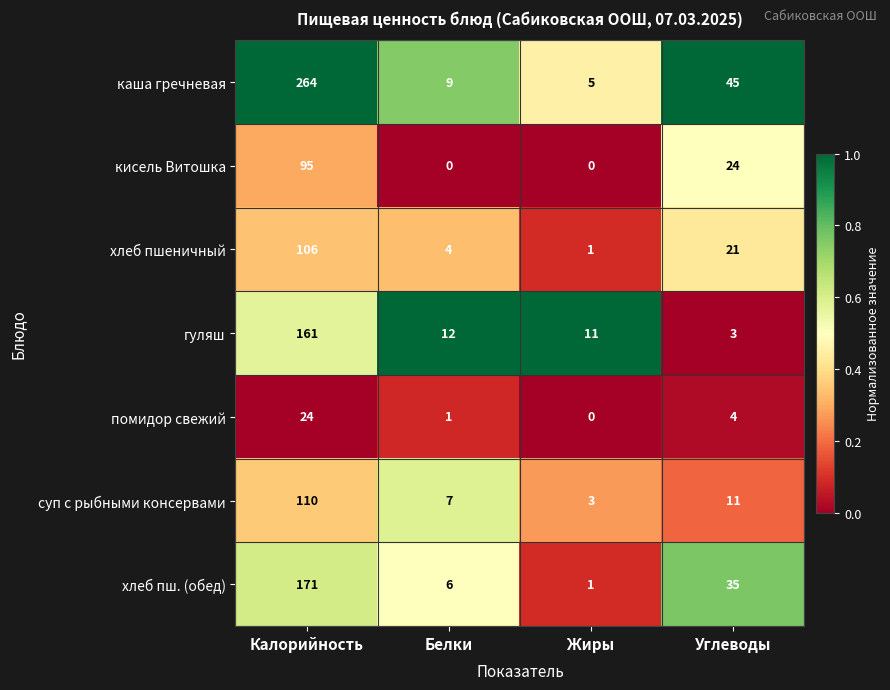

Where does the суп с рыбными консервами series first go above 11?

Калорийность